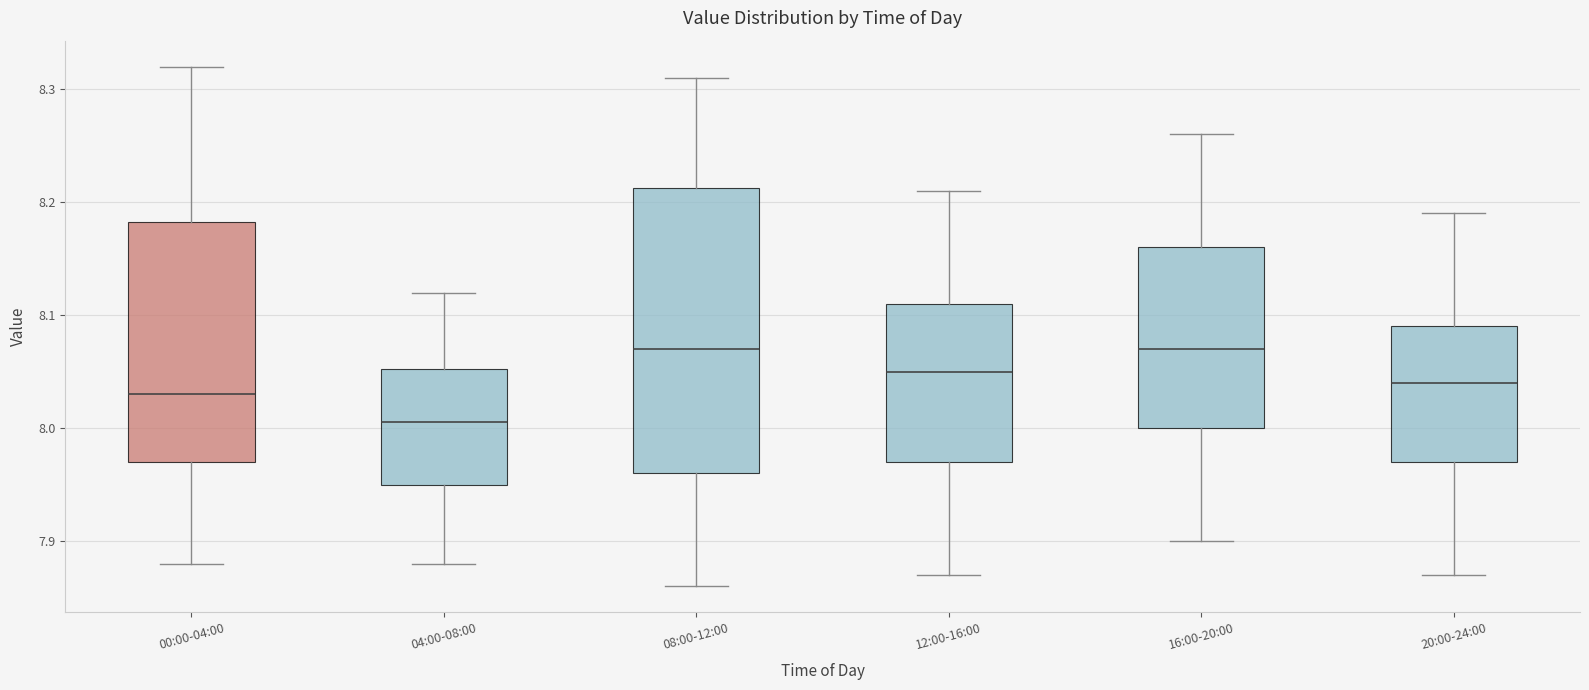

Where does the lower whisker of the box for 04:00-08:00 end on the y-axis? The values are not printed on the chart, so give them approximately, as read against the axis.

7.88